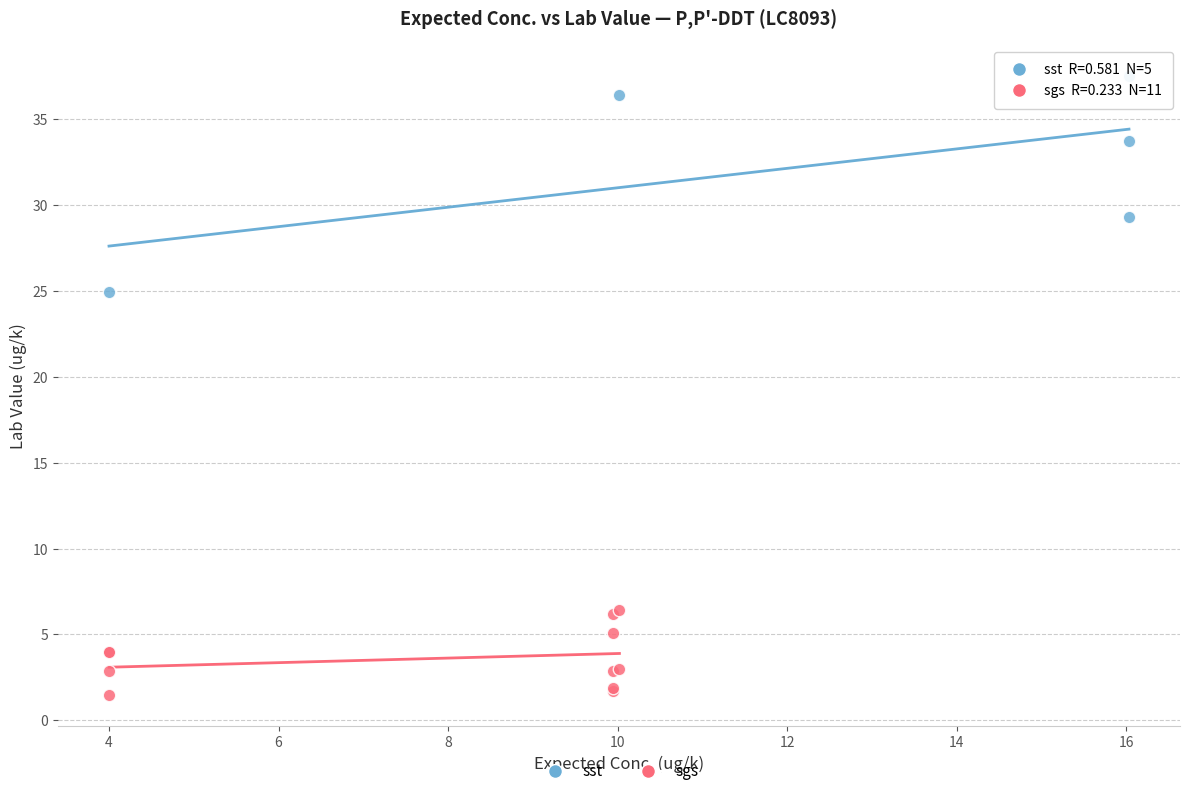

Which series has the largest Y range (max minus min)?

sst